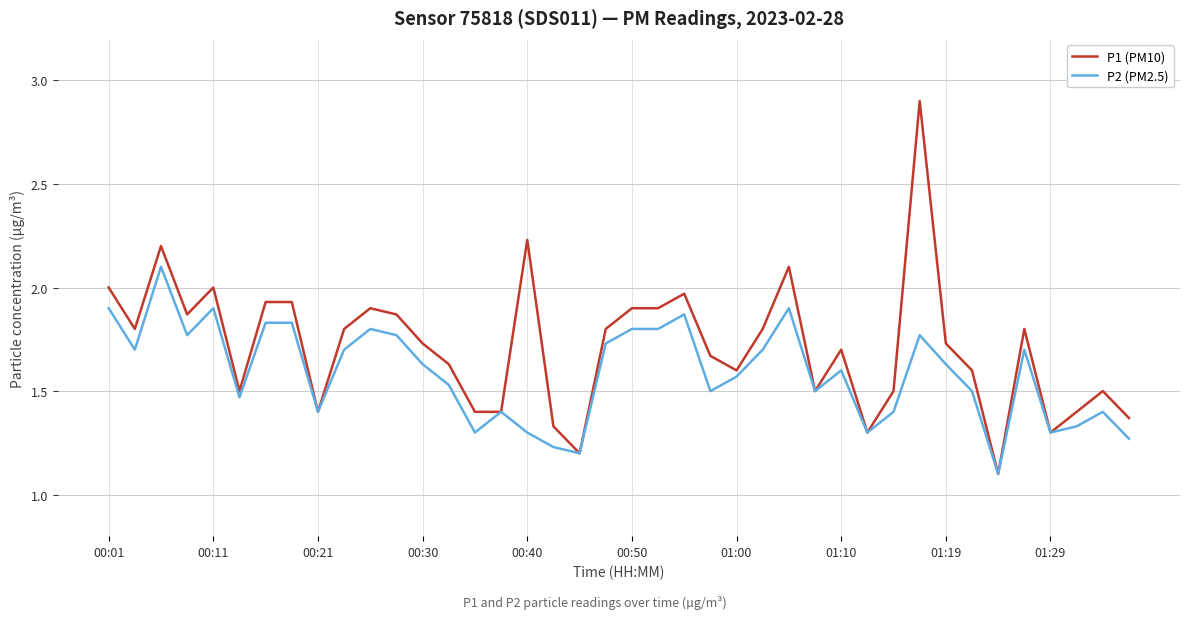

Rank the series by their average value, from highest to lowest.

P1 (PM10), P2 (PM2.5)